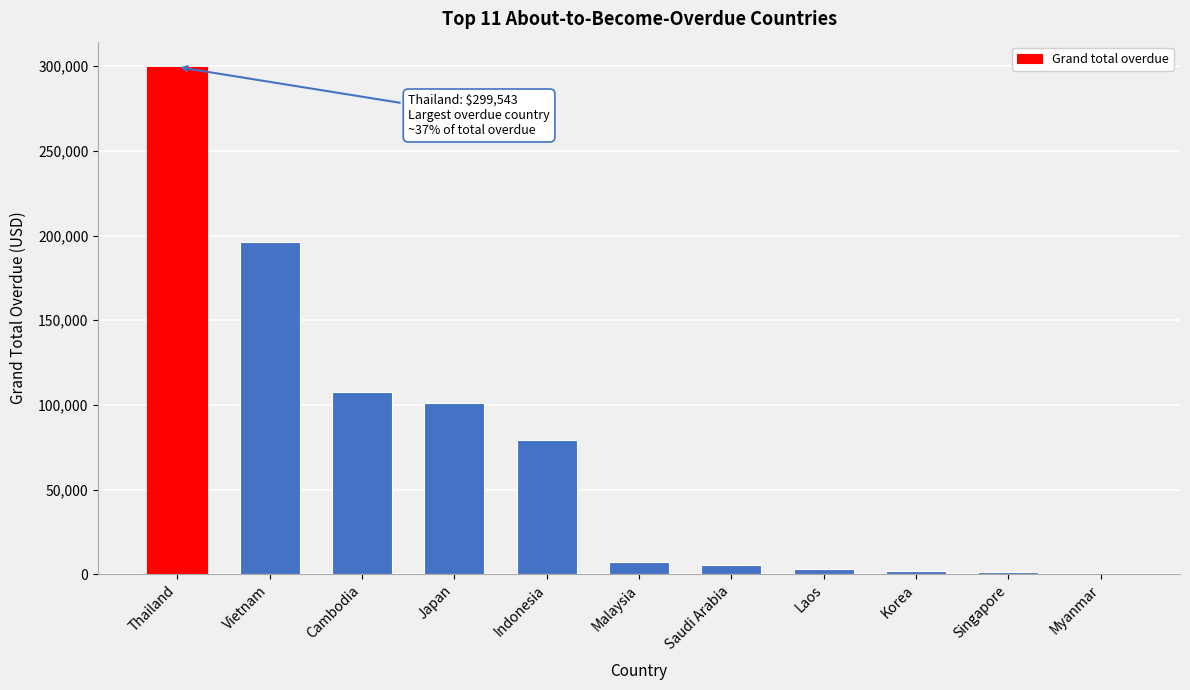

Which category has the highest value across all series?

Thailand